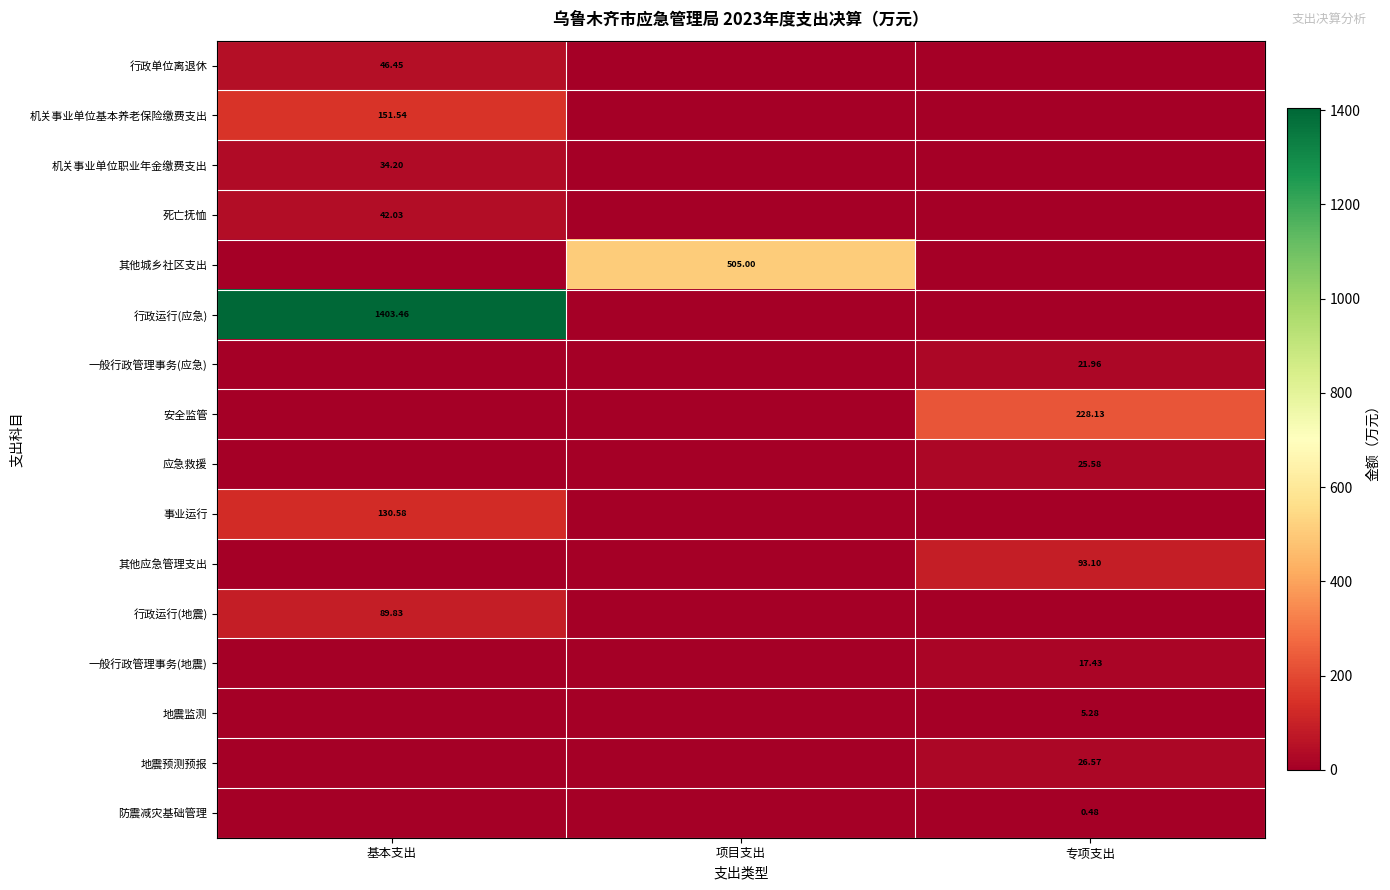

Count the number of categories in the chart.

3